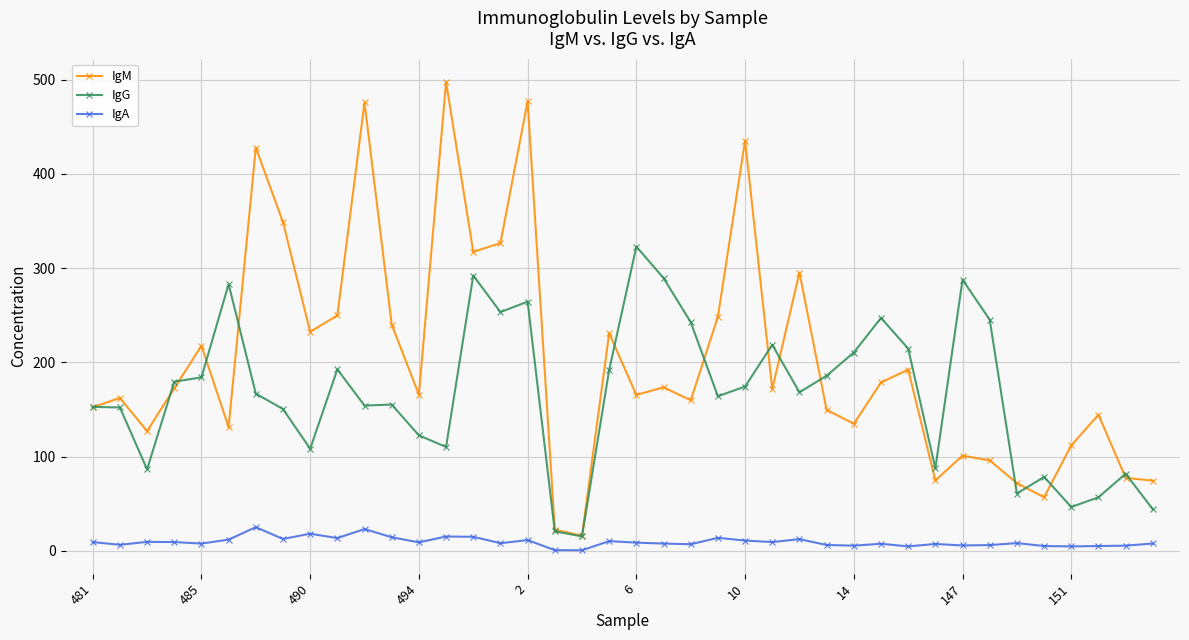

Does the chart have visible grid lines?

Yes